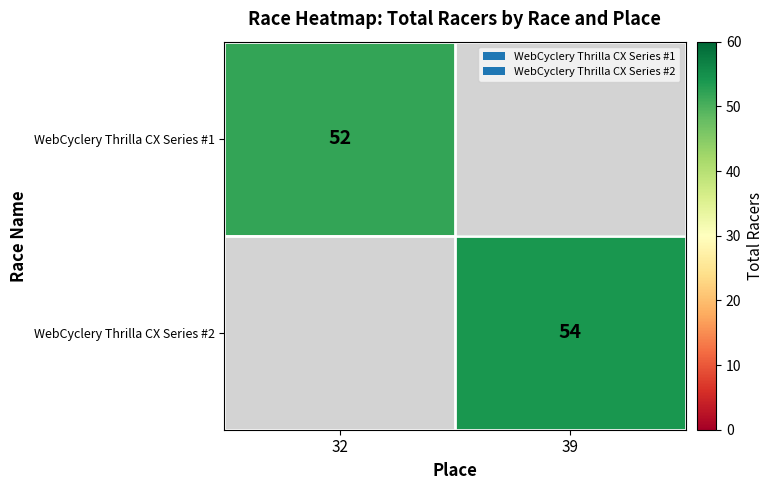

At how many categories does at least one series exceed 51?

2